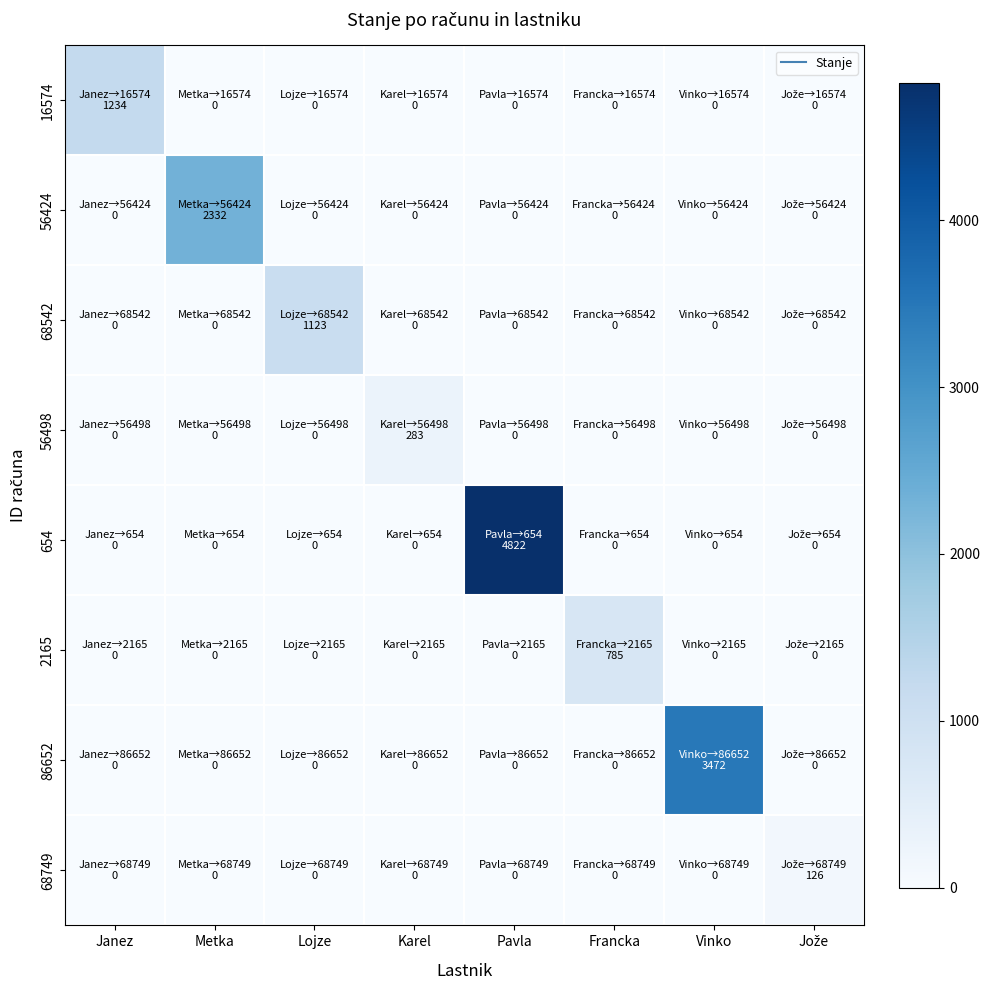

Between Lojze and Janez, which is larger?

Janez